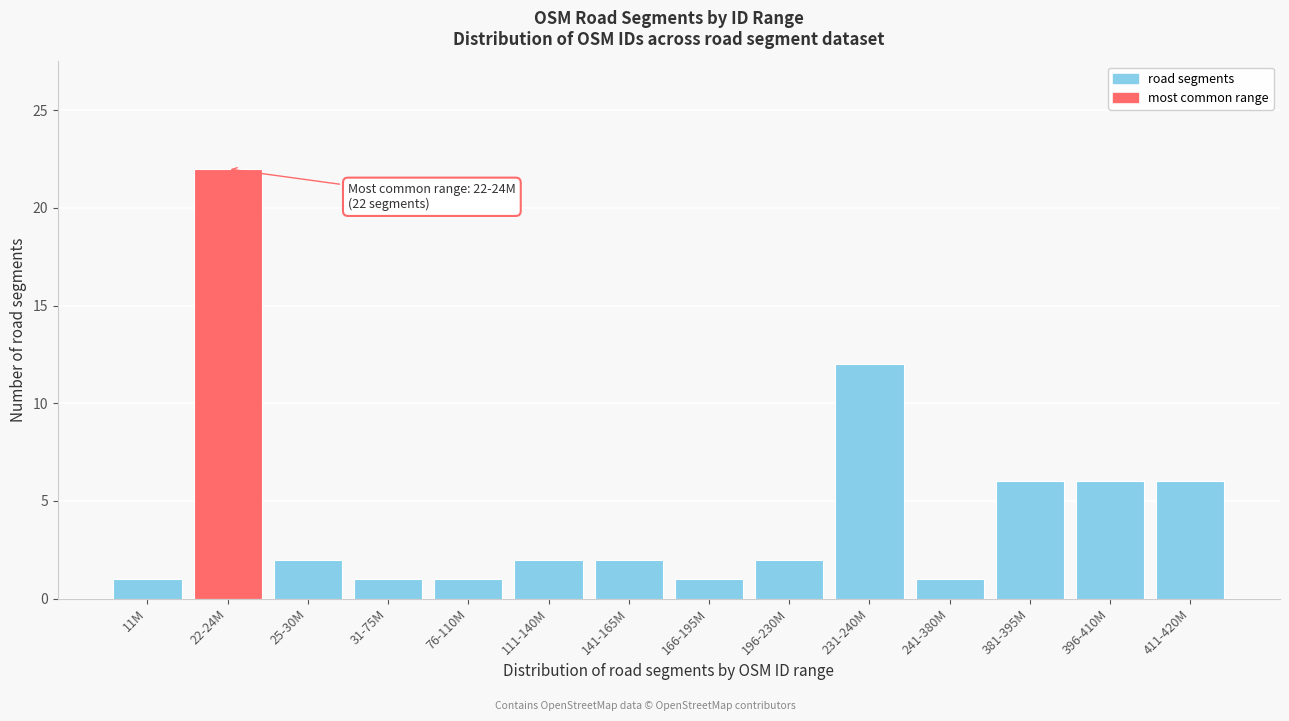

Reading right to left, extract all data points from this chart.

6	6	6	1	12	2	1	2	2	1	1	2	22	1